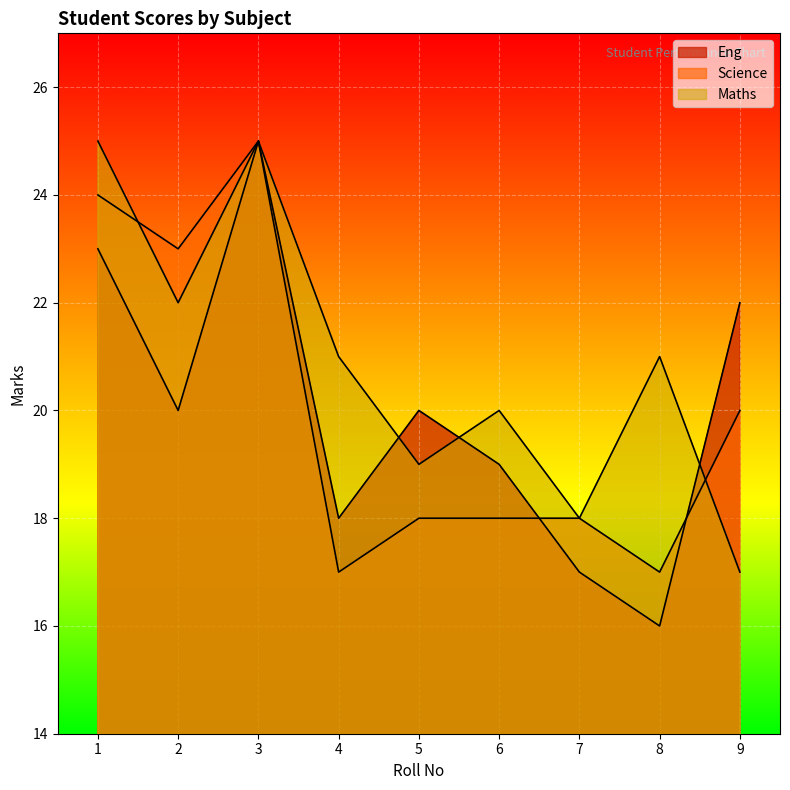

How many values in the Eng series exceed 20?

3